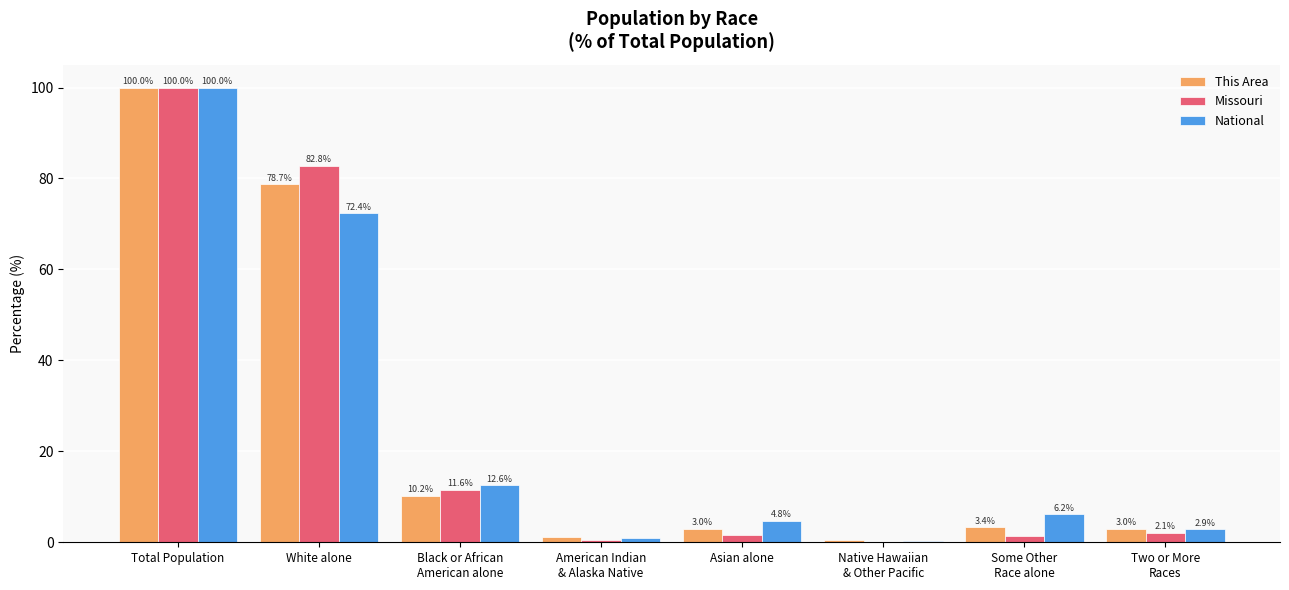

How many data points does each series have?

8